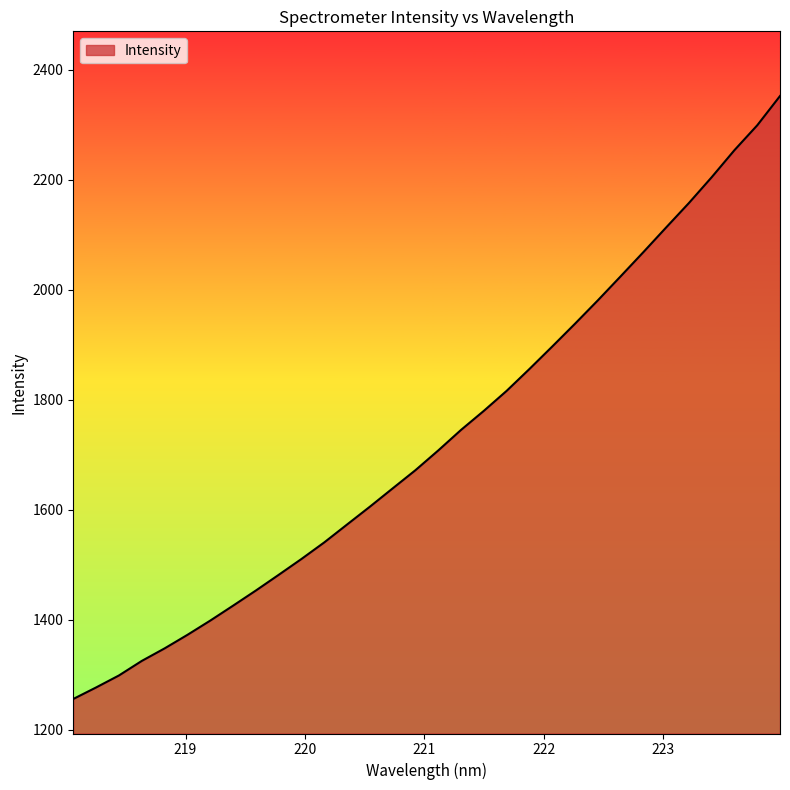

How many lines are shown in the chart?

1